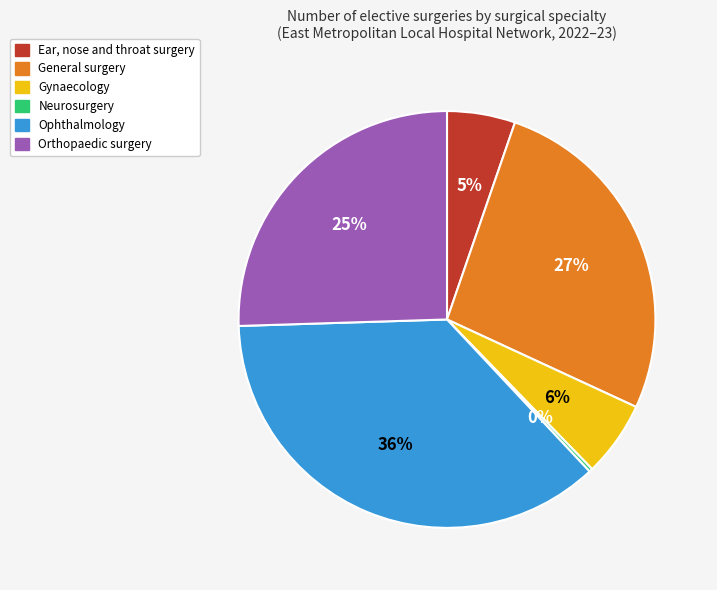

What is the largest slice in the pie chart?

Ophthalmology